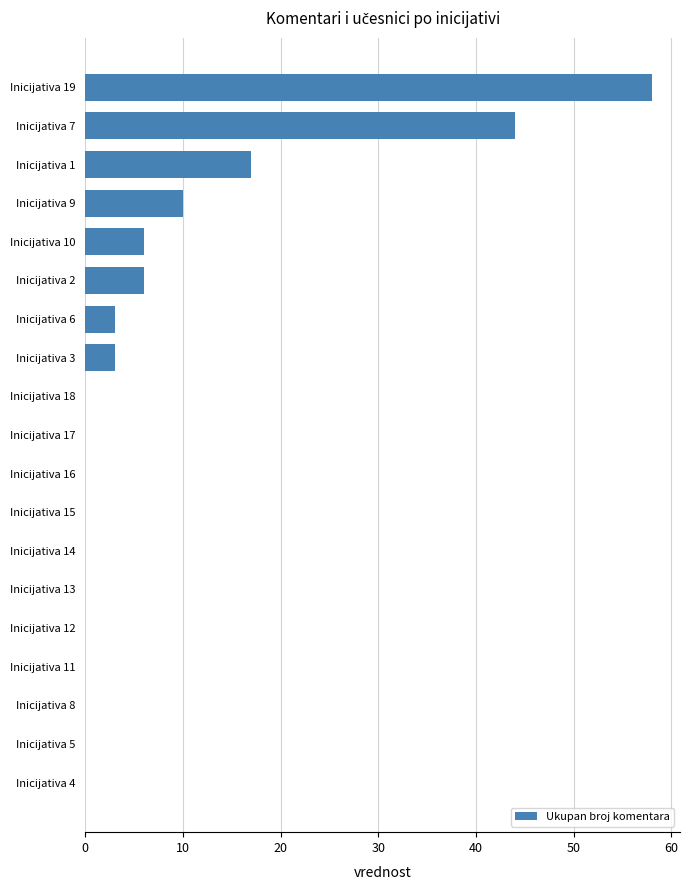

Reading top to bottom, extract all data points from this chart.

Inicijativa 19=58	Inicijativa 7=44	Inicijativa 1=17	Inicijativa 9=10	Inicijativa 10=6	Inicijativa 2=6	Inicijativa 6=3	Inicijativa 3=3	Inicijativa 18=0	Inicijativa 17=0	Inicijativa 16=0	Inicijativa 15=0	Inicijativa 14=0	Inicijativa 13=0	Inicijativa 12=0	Inicijativa 11=0	Inicijativa 8=0	Inicijativa 5=0	Inicijativa 4=0